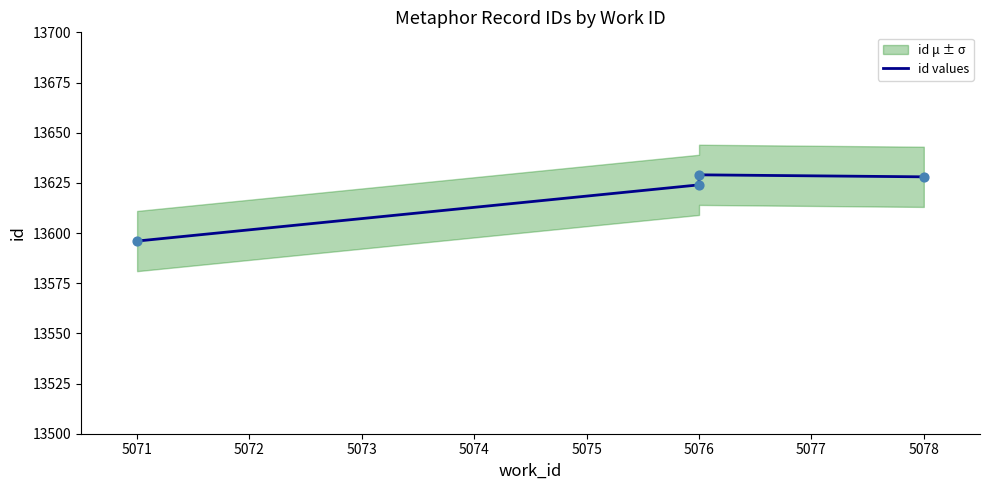

Which has a higher value, 5076 or 5076?

5076